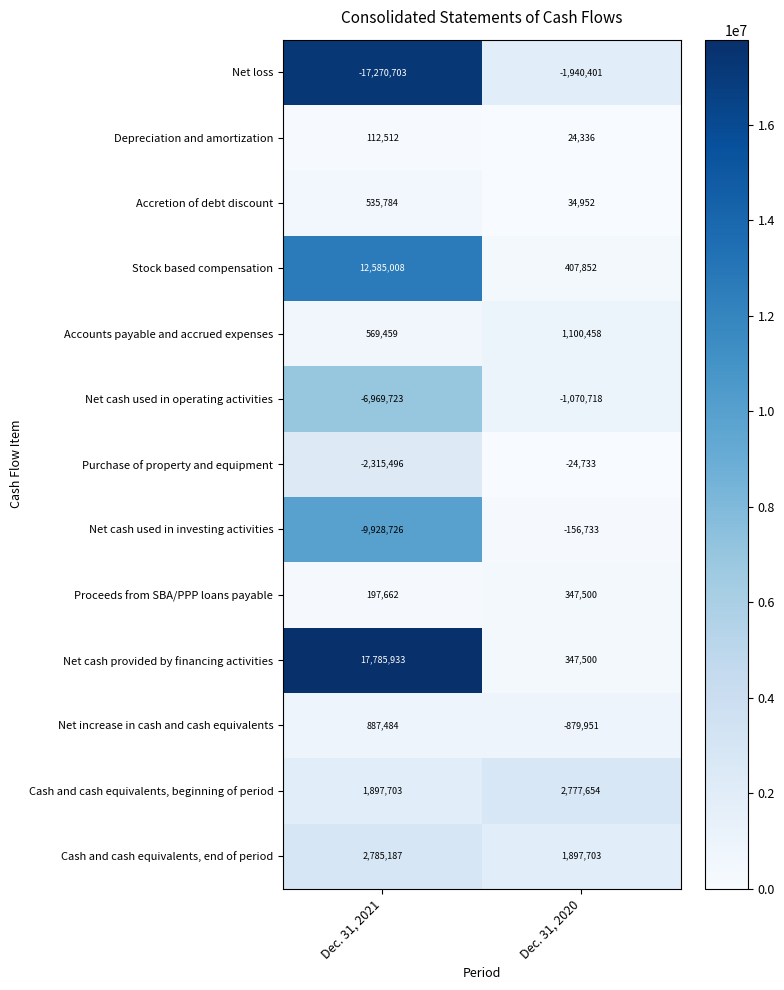

Count the Accretion of debt discount values in the range 34952 to 535784.

2